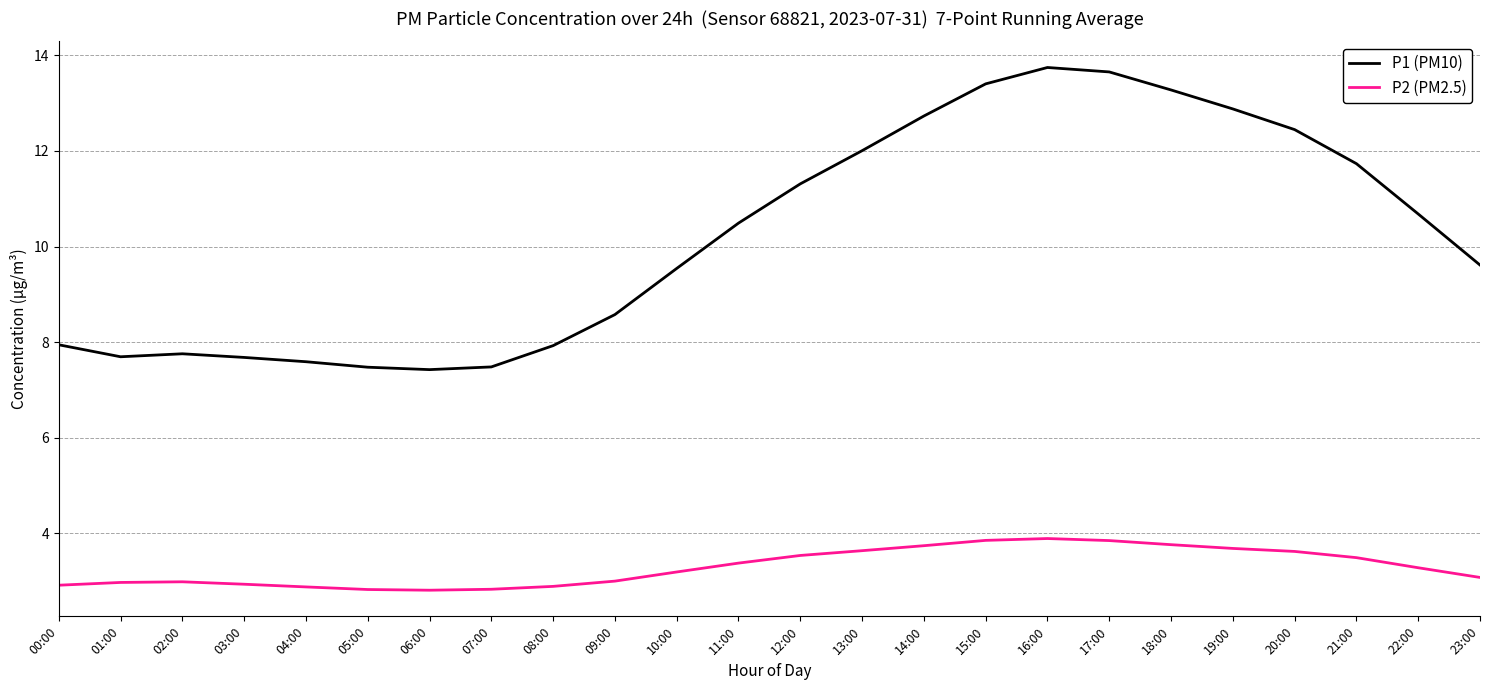

What is the total value across all series at 13:00?

15.6